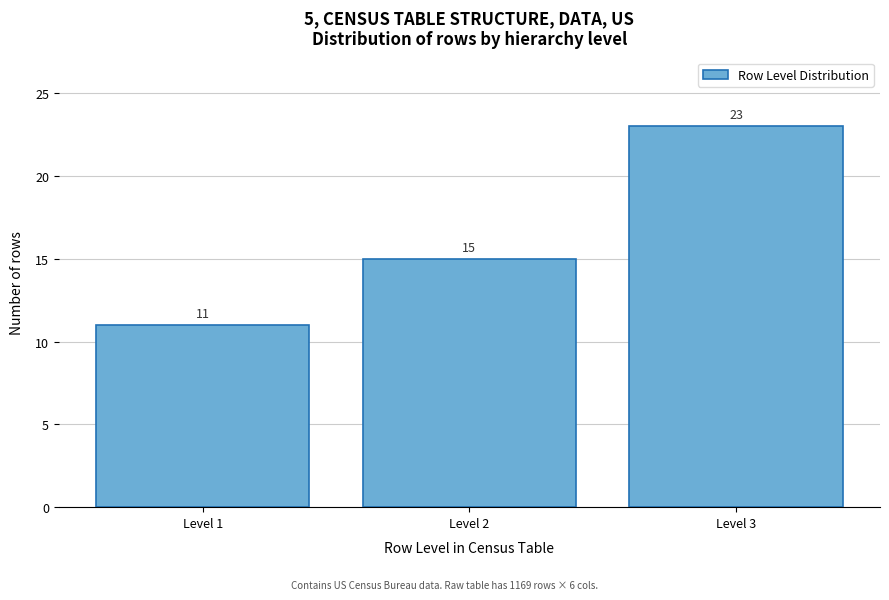

Reading left to right, extract all data points from this chart.

11	15	23